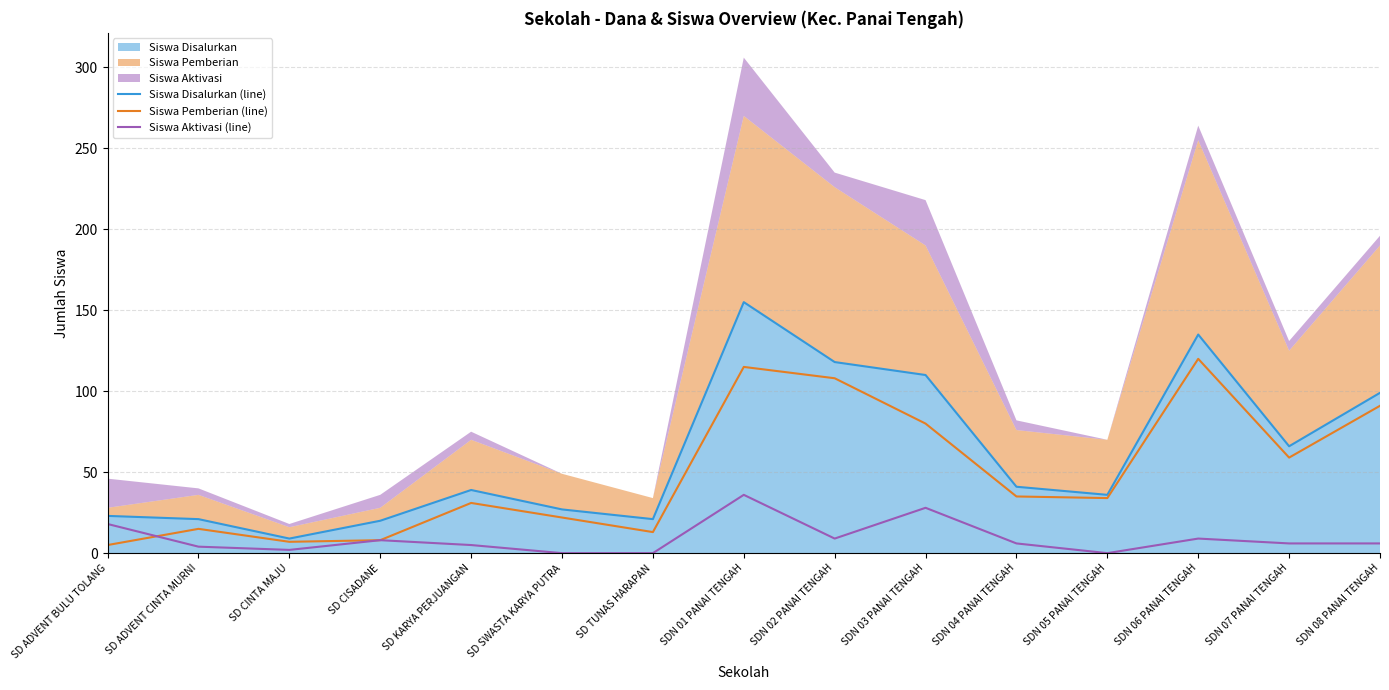

Rank the series at SD TUNAS HARAPAN from highest to lowest value.

Siswa Disalurkan (line), Siswa Pemberian (line), Siswa Aktivasi (line)